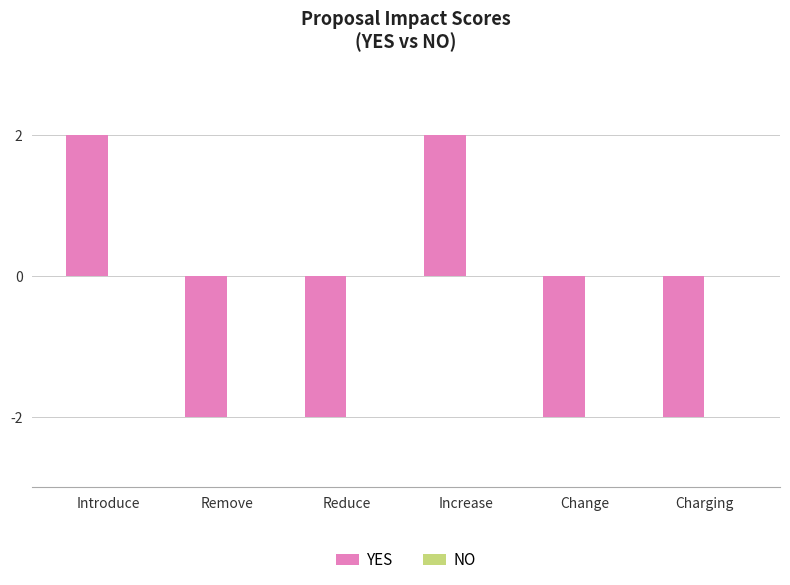

What position from the left is Remove?

2